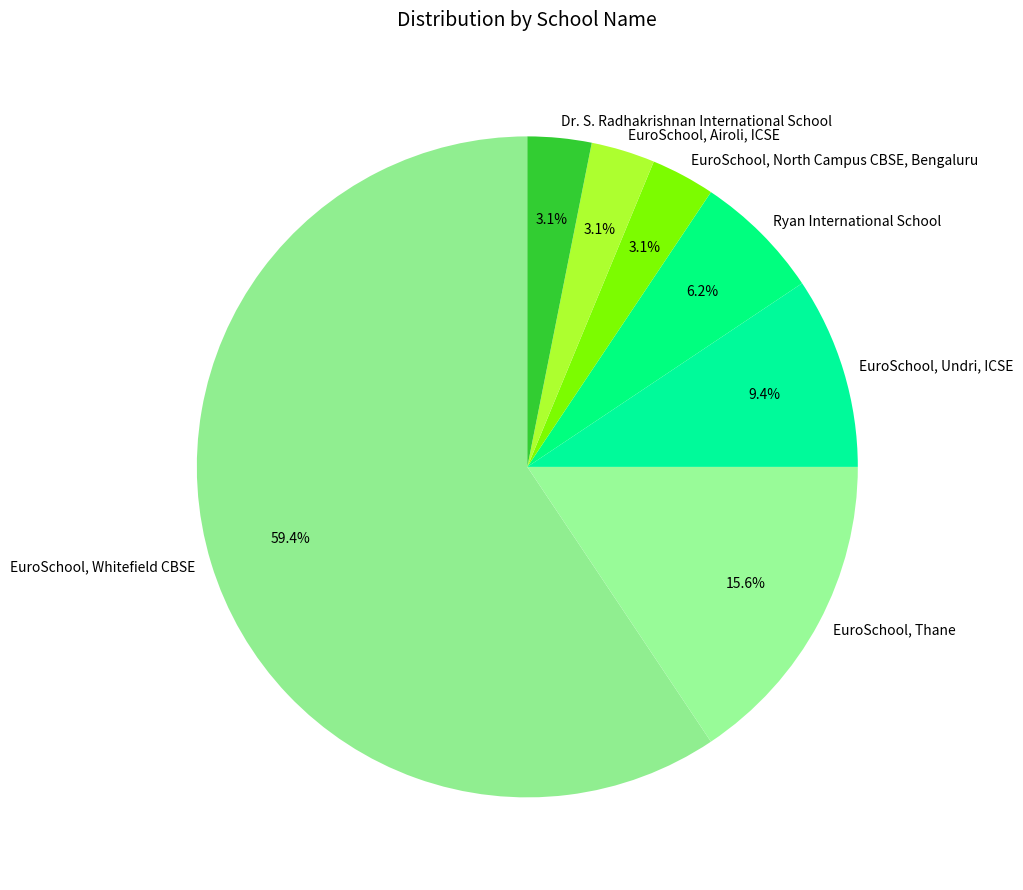

Does any single category account for the majority?

Yes